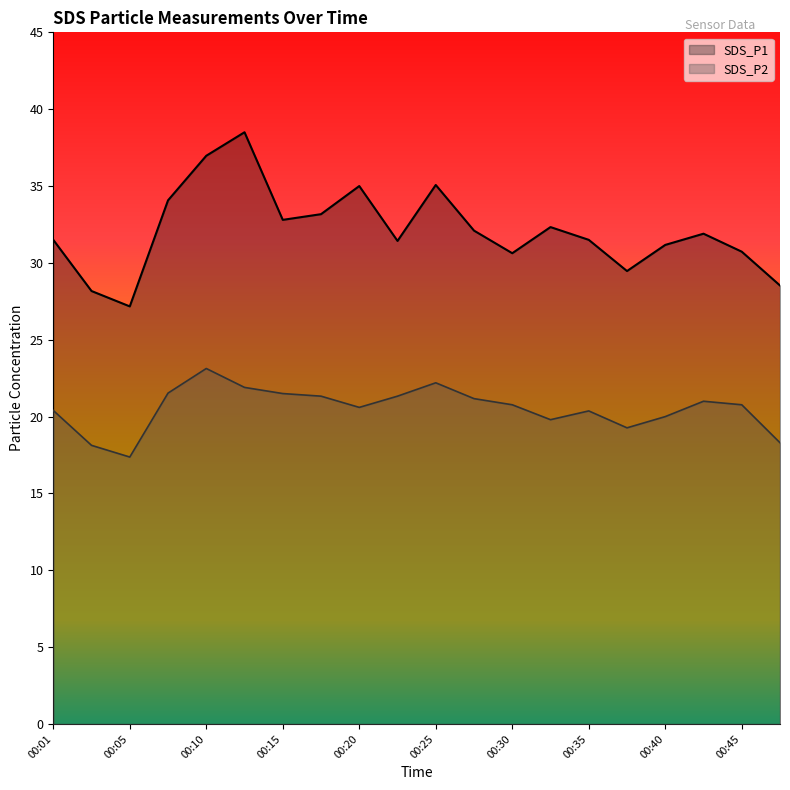

Reading left to right, list all the values displayed in this chart.

SDS_P1: 00:01=31.5	00:03=28.2	00:05=27.2	00:08=34.1	00:10=37.0	00:13=38.5	00:15=32.8	00:18=33.2	00:20=35.0	00:23=31.4	00:25=35.1	00:27=32.1	00:30=30.6	00:32=32.3	00:35=31.5	00:37=29.5	00:40=31.2	00:42=31.9	00:45=30.7	00:47=28.5
SDS_P2: 00:01=20.4	00:03=18.1	00:05=17.4	00:08=21.5	00:10=23.1	00:13=21.9	00:15=21.5	00:18=21.3	00:20=20.6	00:23=21.3	00:25=22.2	00:27=21.2	00:30=20.8	00:32=19.8	00:35=20.4	00:37=19.3	00:40=20.0	00:42=21.0	00:45=20.8	00:47=18.3